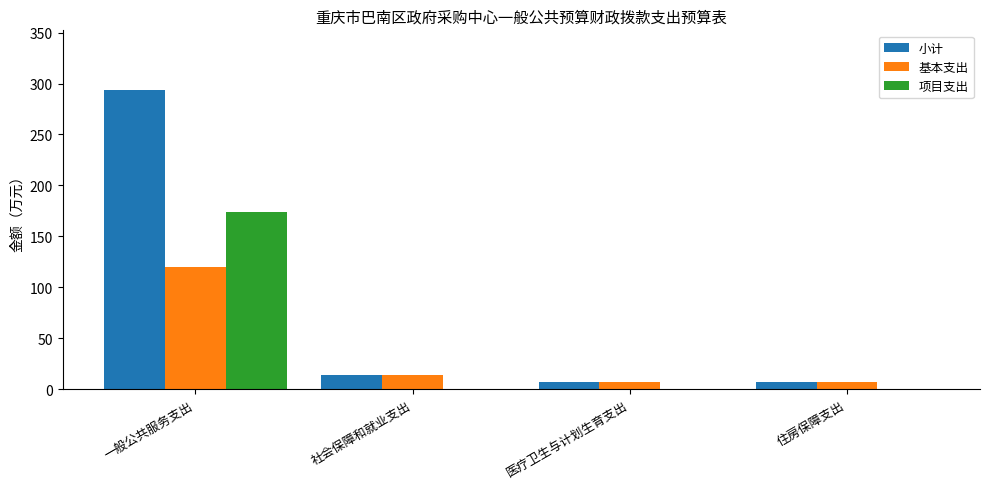

What is the sum of the 项目支出 values at 医疗卫生与计划生育支出 and 一般公共服务支出?

173.8